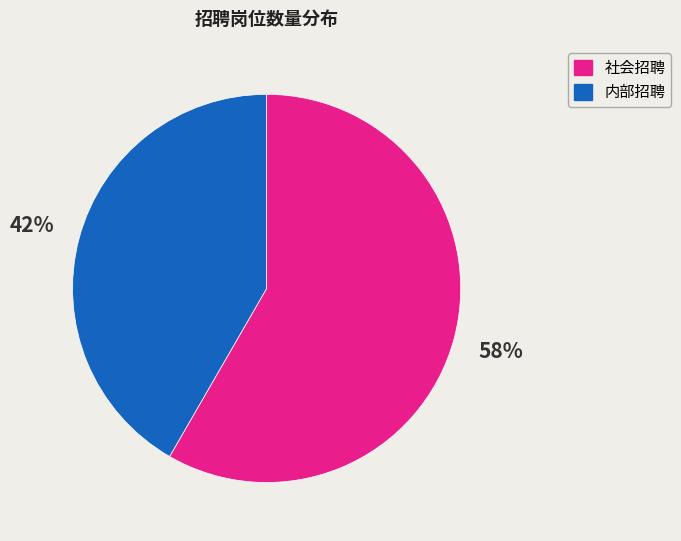

How many segments does this pie chart have?

2